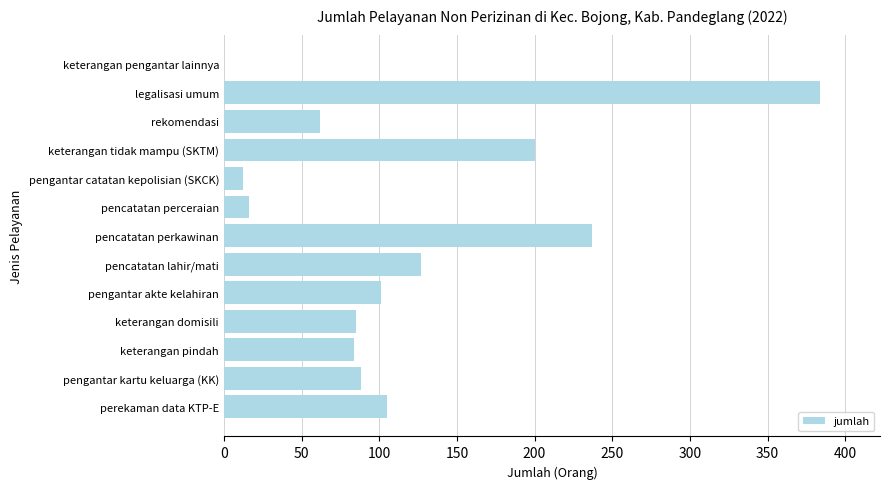

Which category has the highest value across all series?

legalisasi umum